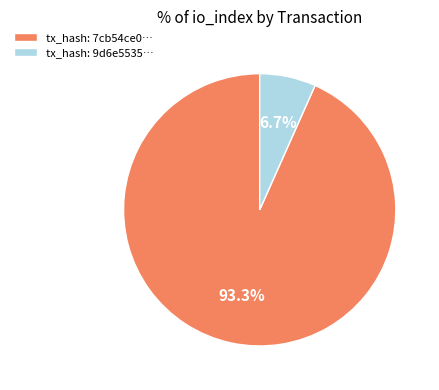

Count the number of slices in the pie.

2